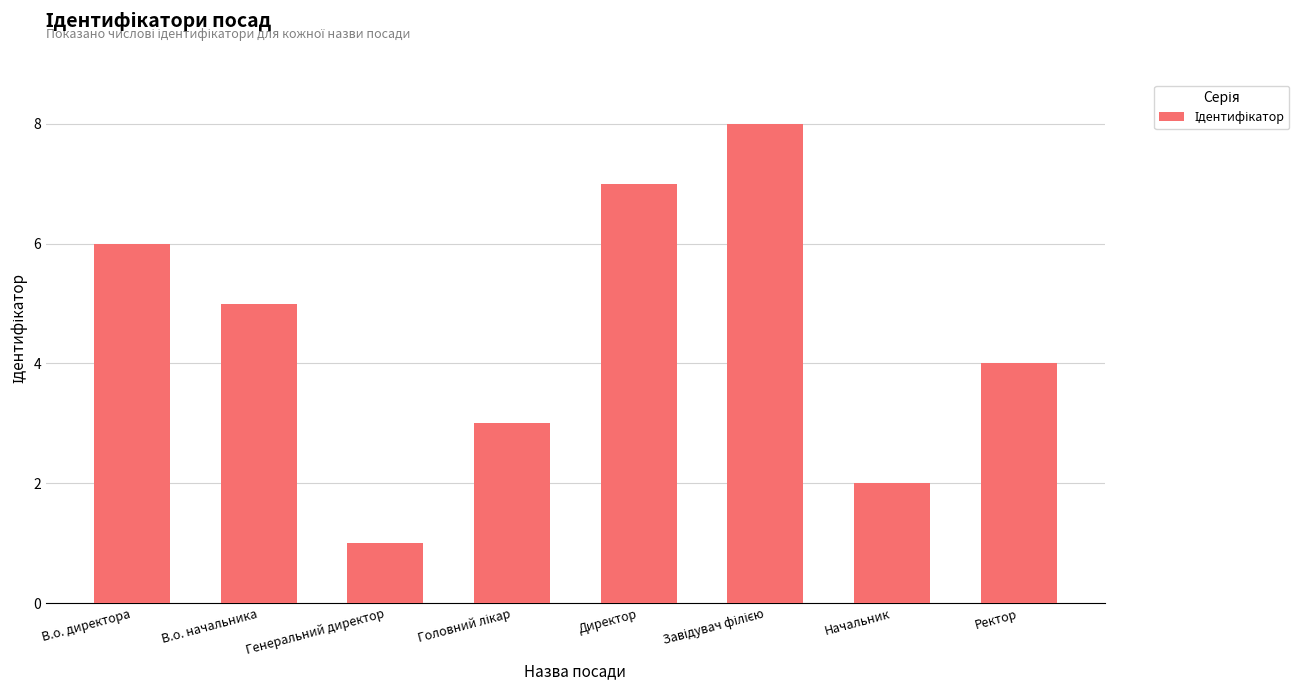

What is the greatest value displayed?

8